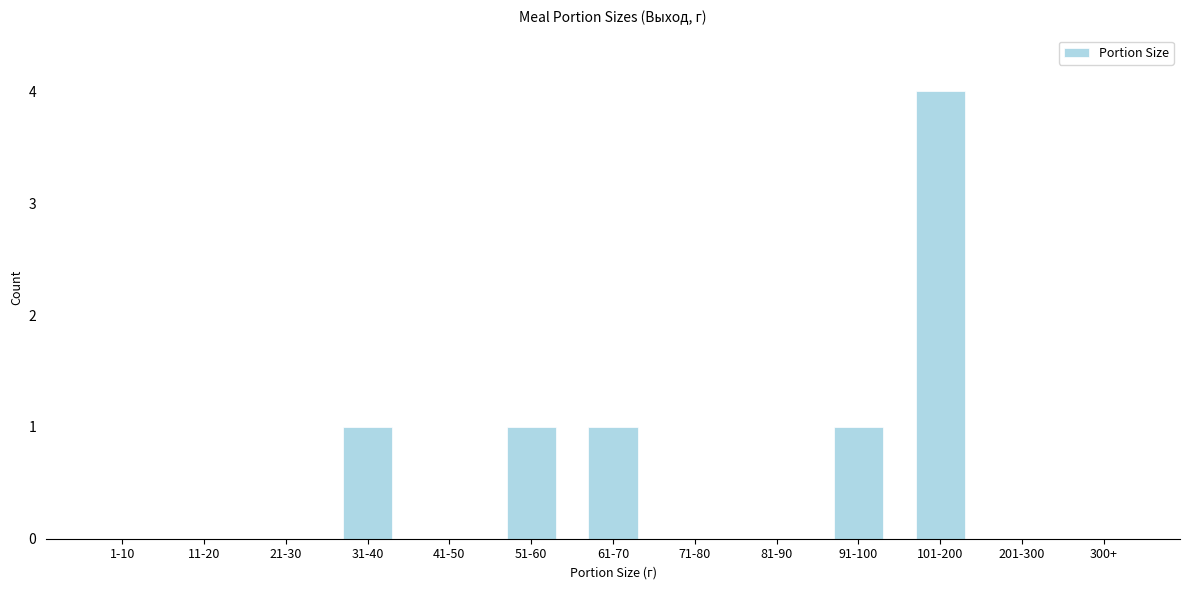

Reading left to right, list all the values displayed in this chart.

1-10=0	11-20=0	21-30=0	31-40=1	41-50=0	51-60=1	61-70=1	71-80=0	81-90=0	91-100=1	101-200=4	201-300=0	300+=0